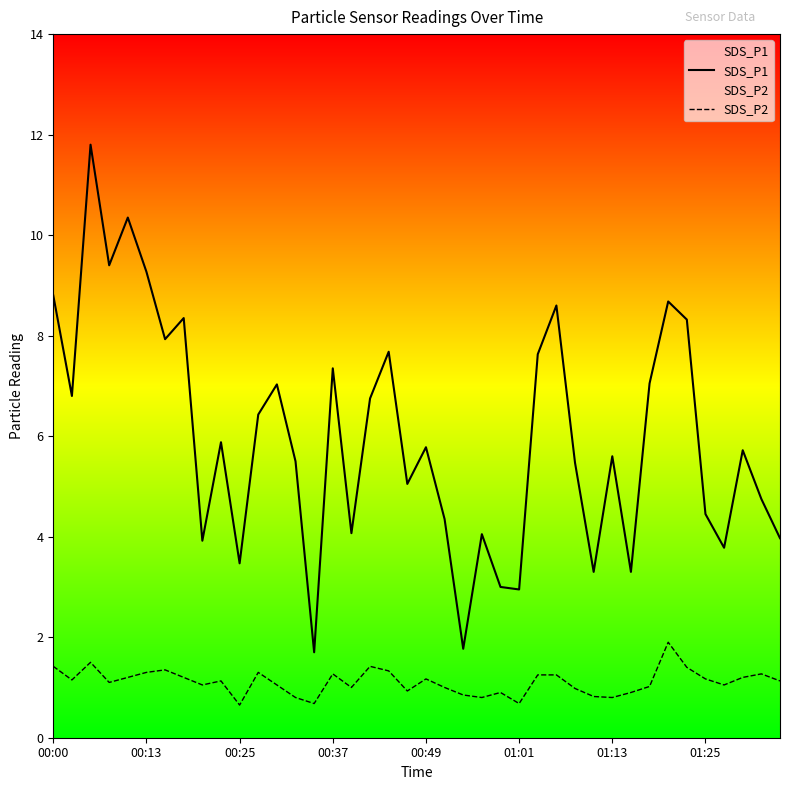

List the series in order of their overall mean, highest first.

SDS_P1, SDS_P2